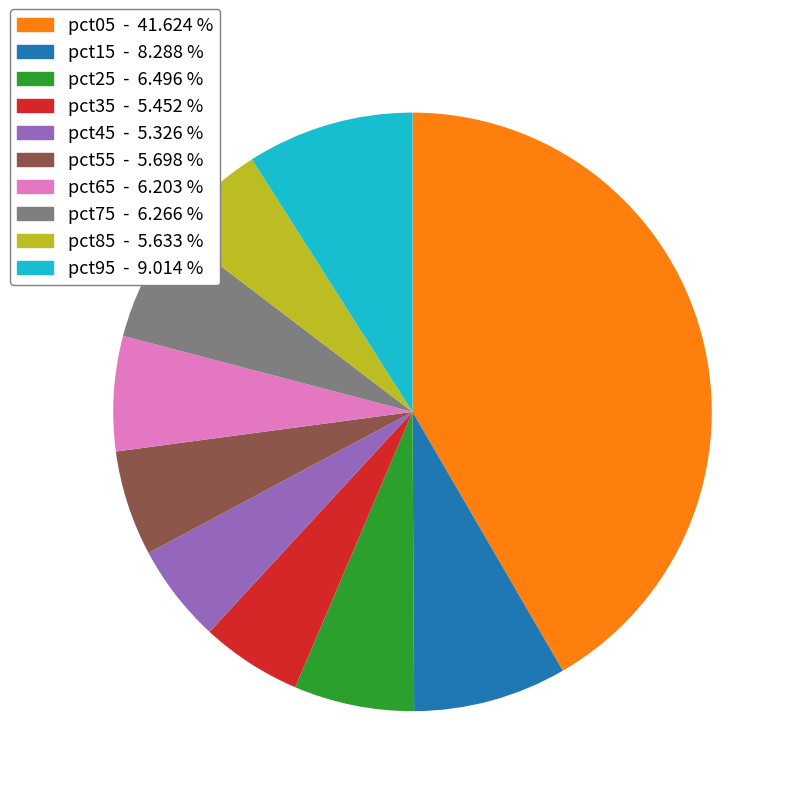

Is the sum of pct65 and pct15 greater than half?

No